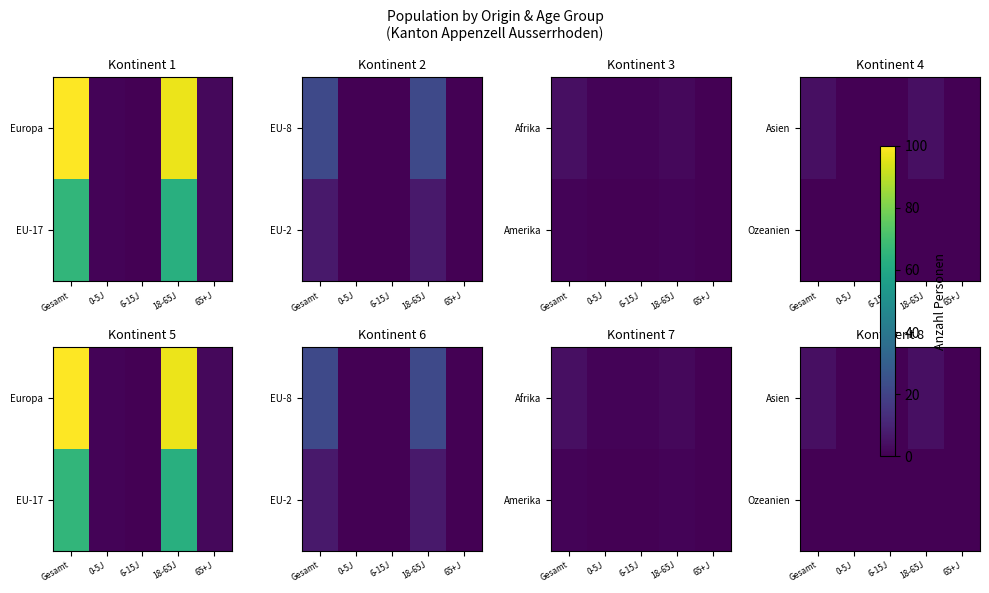

True or false: Asien has a value of 5 at Gesamt.

False